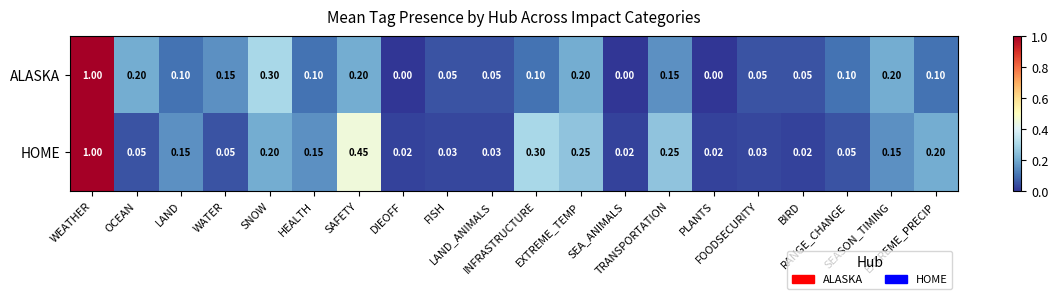

Rank the series by their average value, from lowest to highest.

ALASKA, HOME